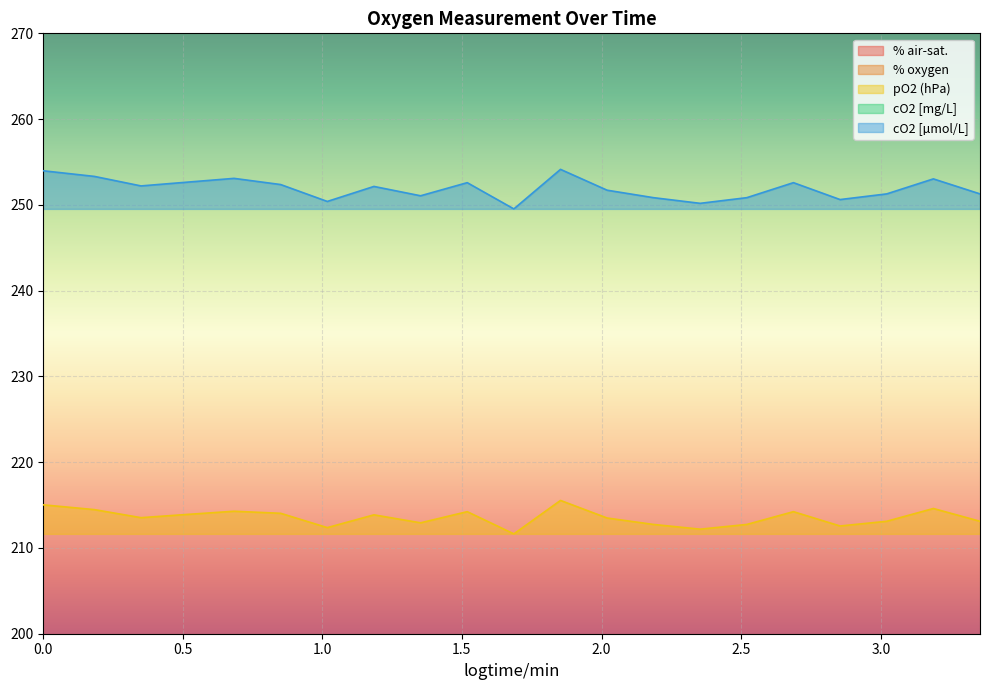

What is the approximate value of % air-sat. at 2.186?

102.3